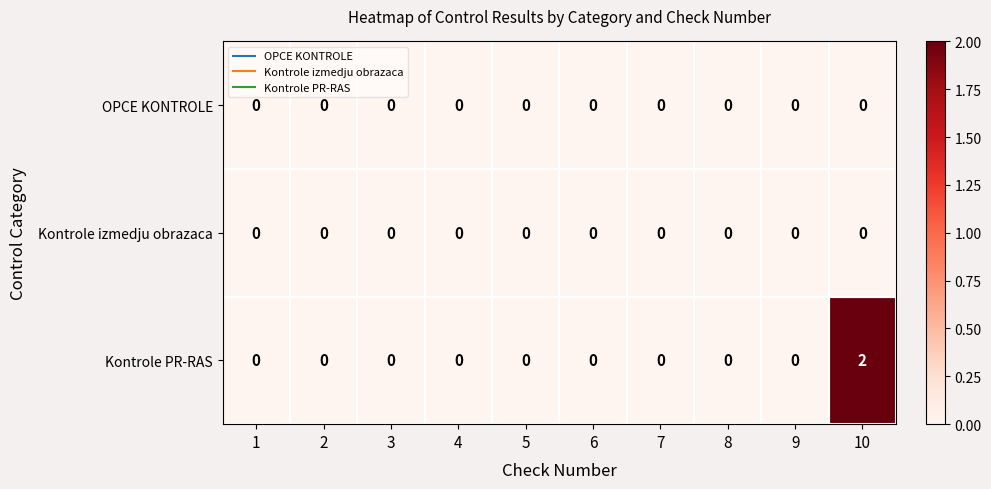

The Kontrole PR-RAS series shows 1 at 6. True or false?

False